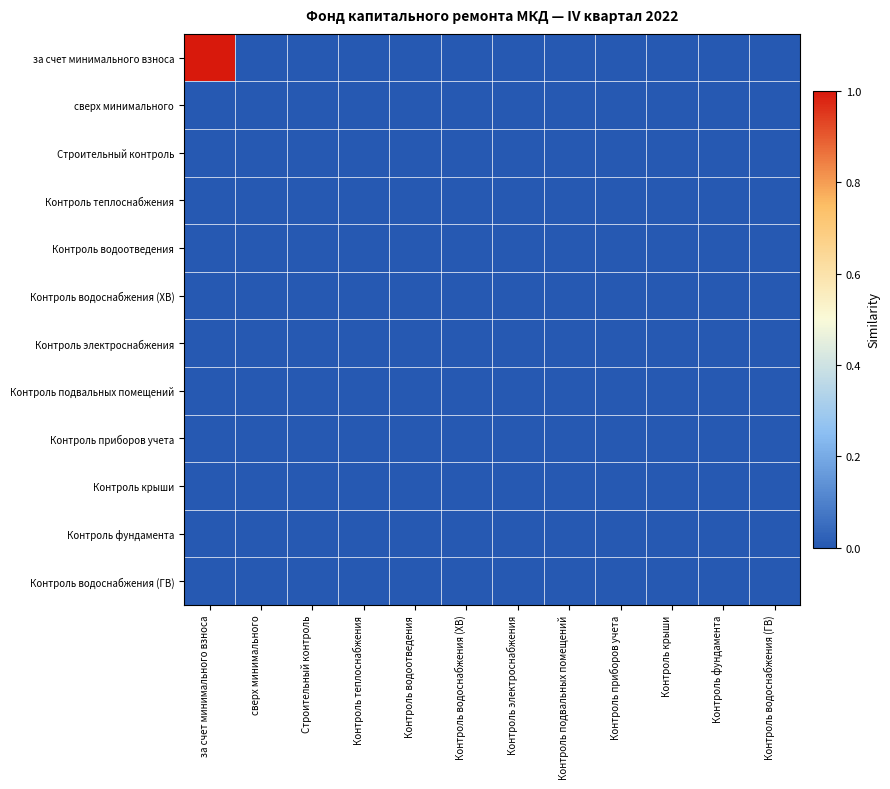

Reading right to left, what are all the values shown in this chart?

за счет минимального взноса: Контроль водоснабжения (ГВ)=0	Контроль фундамента=0	Контроль крыши=0	Контроль приборов учета=0	Контроль подвальных помещений=0	Контроль электроснабжения=0	Контроль водоснабжения (ХВ)=0	Контроль водоотведения=0	Контроль теплоснабжения=0	Строительный контроль=0	сверх минимального=0	за счет минимального взноса=1
сверх минимального: Контроль водоснабжения (ГВ)=0	Контроль фундамента=0	Контроль крыши=0	Контроль приборов учета=0	Контроль подвальных помещений=0	Контроль электроснабжения=0	Контроль водоснабжения (ХВ)=0	Контроль водоотведения=0	Контроль теплоснабжения=0	Строительный контроль=0	сверх минимального=0	за счет минимального взноса=0
Строительный контроль: Контроль водоснабжения (ГВ)=0	Контроль фундамента=0	Контроль крыши=0	Контроль приборов учета=0	Контроль подвальных помещений=0	Контроль электроснабжения=0	Контроль водоснабжения (ХВ)=0	Контроль водоотведения=0	Контроль теплоснабжения=0	Строительный контроль=0	сверх минимального=0	за счет минимального взноса=0
Контроль теплоснабжения: Контроль водоснабжения (ГВ)=0	Контроль фундамента=0	Контроль крыши=0	Контроль приборов учета=0	Контроль подвальных помещений=0	Контроль электроснабжения=0	Контроль водоснабжения (ХВ)=0	Контроль водоотведения=0	Контроль теплоснабжения=0	Строительный контроль=0	сверх минимального=0	за счет минимального взноса=0
Контроль водоотведения: Контроль водоснабжения (ГВ)=0	Контроль фундамента=0	Контроль крыши=0	Контроль приборов учета=0	Контроль подвальных помещений=0	Контроль электроснабжения=0	Контроль водоснабжения (ХВ)=0	Контроль водоотведения=0	Контроль теплоснабжения=0	Строительный контроль=0	сверх минимального=0	за счет минимального взноса=0
Контроль водоснабжения (ХВ): Контроль водоснабжения (ГВ)=0	Контроль фундамента=0	Контроль крыши=0	Контроль приборов учета=0	Контроль подвальных помещений=0	Контроль электроснабжения=0	Контроль водоснабжения (ХВ)=0	Контроль водоотведения=0	Контроль теплоснабжения=0	Строительный контроль=0	сверх минимального=0	за счет минимального взноса=0
Контроль электроснабжения: Контроль водоснабжения (ГВ)=0	Контроль фундамента=0	Контроль крыши=0	Контроль приборов учета=0	Контроль подвальных помещений=0	Контроль электроснабжения=0	Контроль водоснабжения (ХВ)=0	Контроль водоотведения=0	Контроль теплоснабжения=0	Строительный контроль=0	сверх минимального=0	за счет минимального взноса=0
Контроль подвальных помещений: Контроль водоснабжения (ГВ)=0	Контроль фундамента=0	Контроль крыши=0	Контроль приборов учета=0	Контроль подвальных помещений=0	Контроль электроснабжения=0	Контроль водоснабжения (ХВ)=0	Контроль водоотведения=0	Контроль теплоснабжения=0	Строительный контроль=0	сверх минимального=0	за счет минимального взноса=0
Контроль приборов учета: Контроль водоснабжения (ГВ)=0	Контроль фундамента=0	Контроль крыши=0	Контроль приборов учета=0	Контроль подвальных помещений=0	Контроль электроснабжения=0	Контроль водоснабжения (ХВ)=0	Контроль водоотведения=0	Контроль теплоснабжения=0	Строительный контроль=0	сверх минимального=0	за счет минимального взноса=0
Контроль крыши: Контроль водоснабжения (ГВ)=0	Контроль фундамента=0	Контроль крыши=0	Контроль приборов учета=0	Контроль подвальных помещений=0	Контроль электроснабжения=0	Контроль водоснабжения (ХВ)=0	Контроль водоотведения=0	Контроль теплоснабжения=0	Строительный контроль=0	сверх минимального=0	за счет минимального взноса=0
Контроль фундамента: Контроль водоснабжения (ГВ)=0	Контроль фундамента=0	Контроль крыши=0	Контроль приборов учета=0	Контроль подвальных помещений=0	Контроль электроснабжения=0	Контроль водоснабжения (ХВ)=0	Контроль водоотведения=0	Контроль теплоснабжения=0	Строительный контроль=0	сверх минимального=0	за счет минимального взноса=0
Контроль водоснабжения (ГВ): Контроль водоснабжения (ГВ)=0	Контроль фундамента=0	Контроль крыши=0	Контроль приборов учета=0	Контроль подвальных помещений=0	Контроль электроснабжения=0	Контроль водоснабжения (ХВ)=0	Контроль водоотведения=0	Контроль теплоснабжения=0	Строительный контроль=0	сверх минимального=0	за счет минимального взноса=0